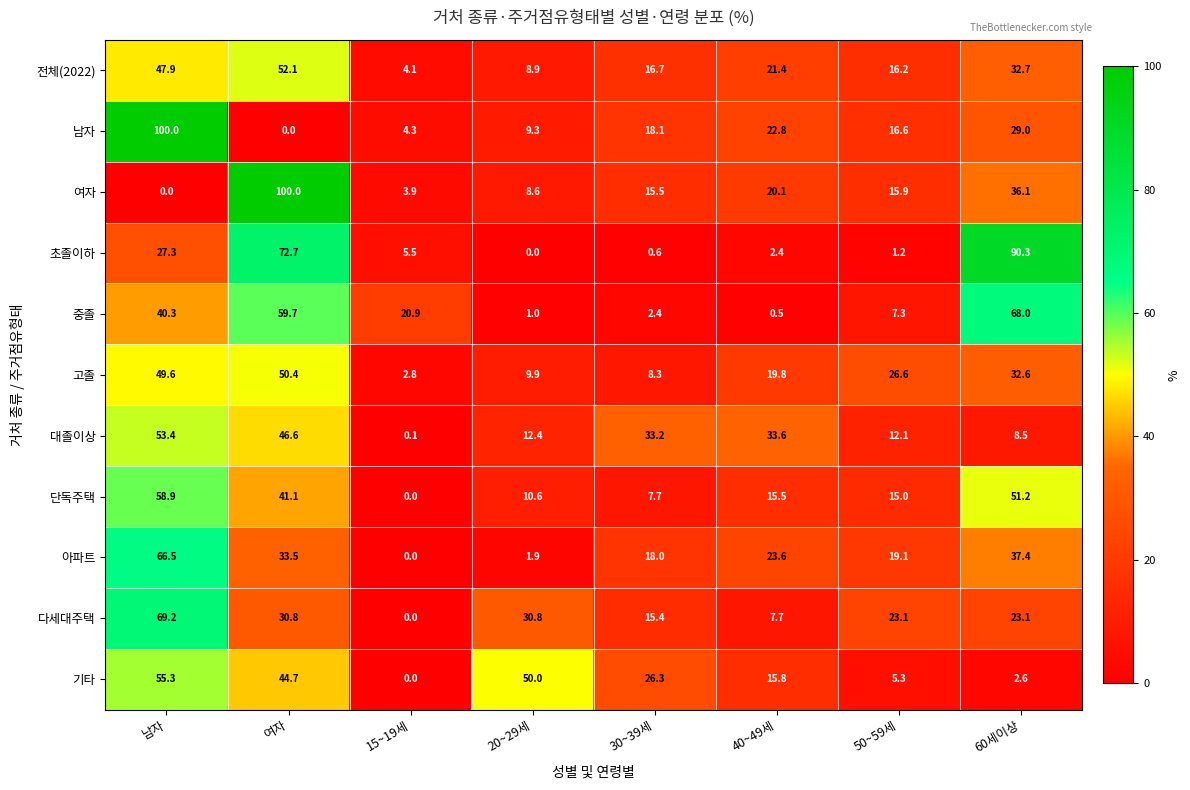

Count the number of categories in the chart.

8